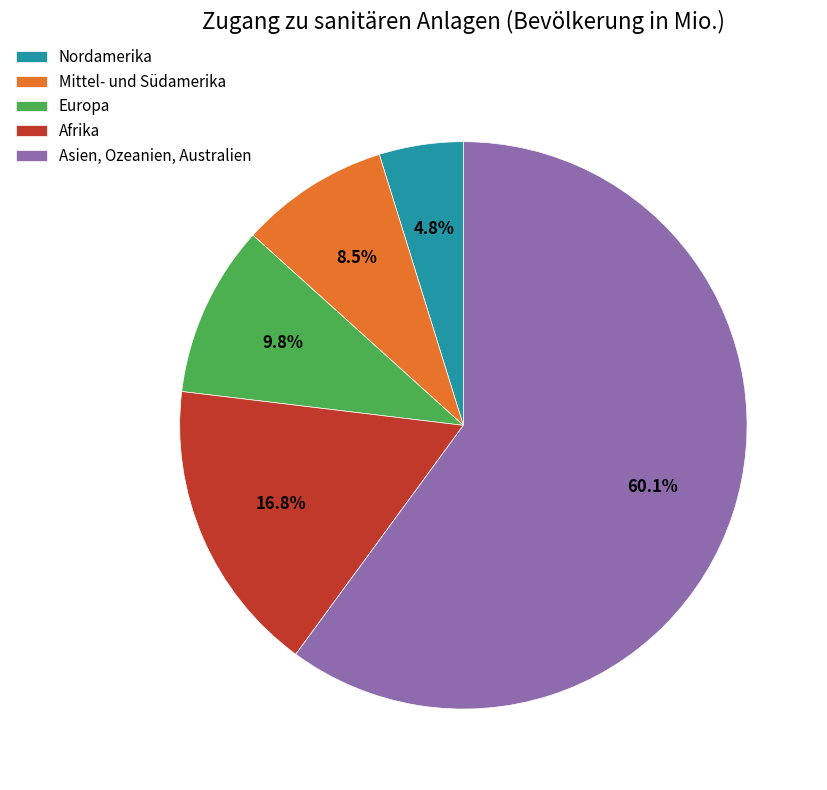

To the nearest percent, what is the difference between the Europa and Asien, Ozeanien, Australien slice percentages?

50%